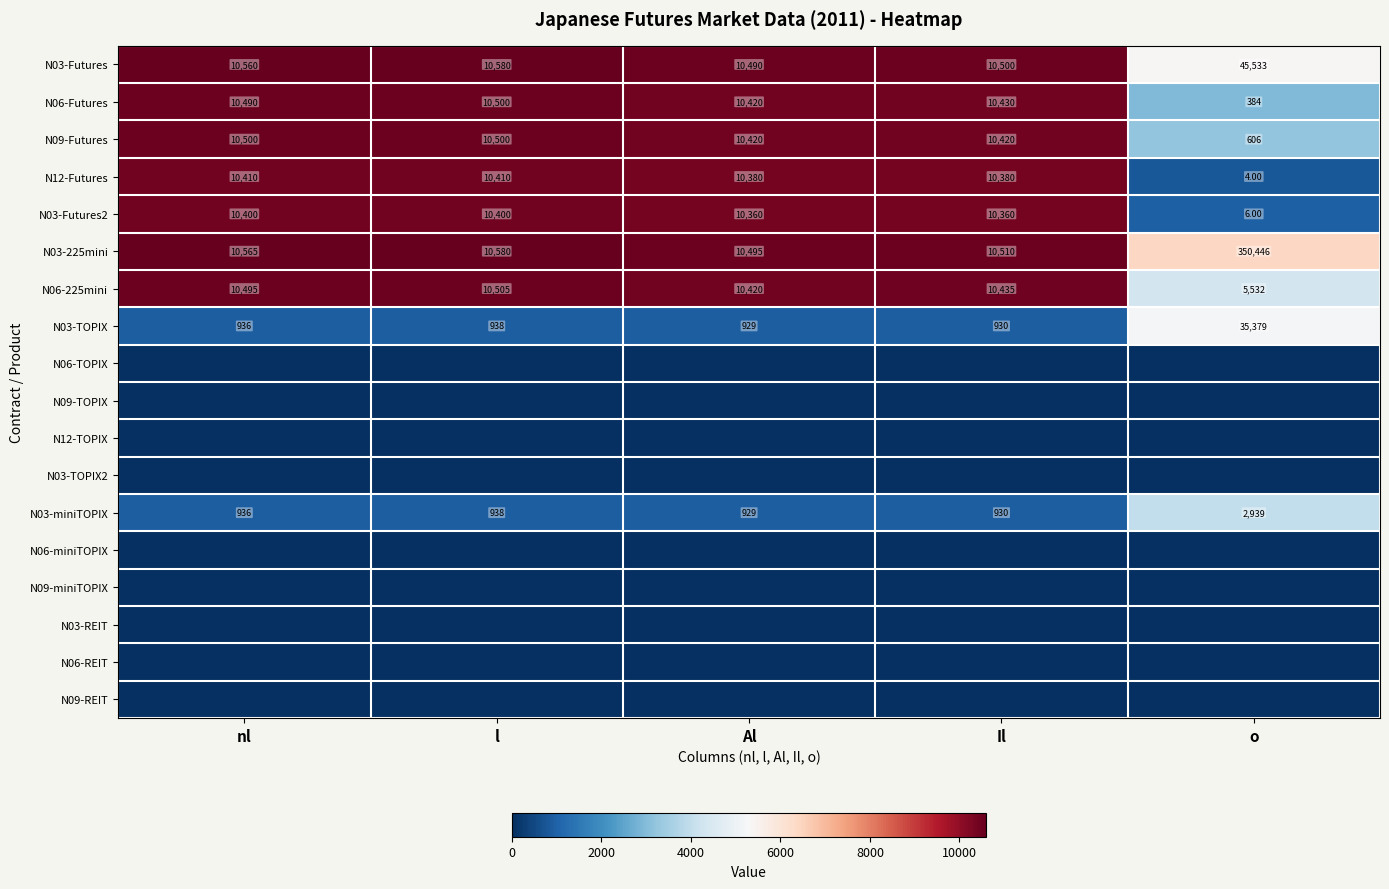

What is the sum of the N06-Futures values at nl and Il?

20920